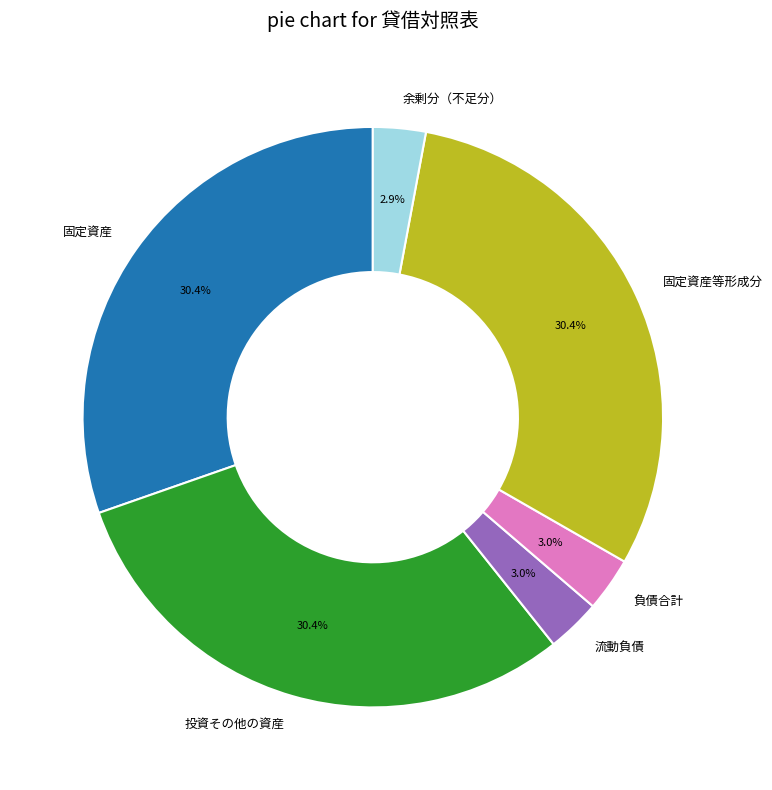

What is the ratio of the value at 固定資産 to the value at 投資その他の資産?

1.0